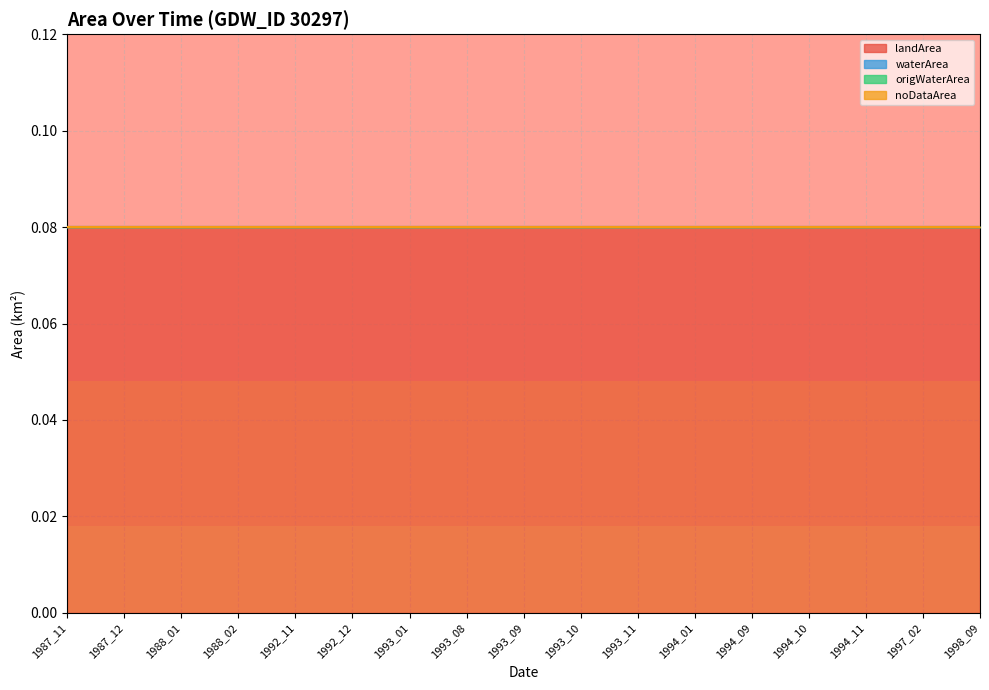

At 1994_09, list the series in order from largest to smallest.

landArea, waterArea, origWaterArea, noDataArea